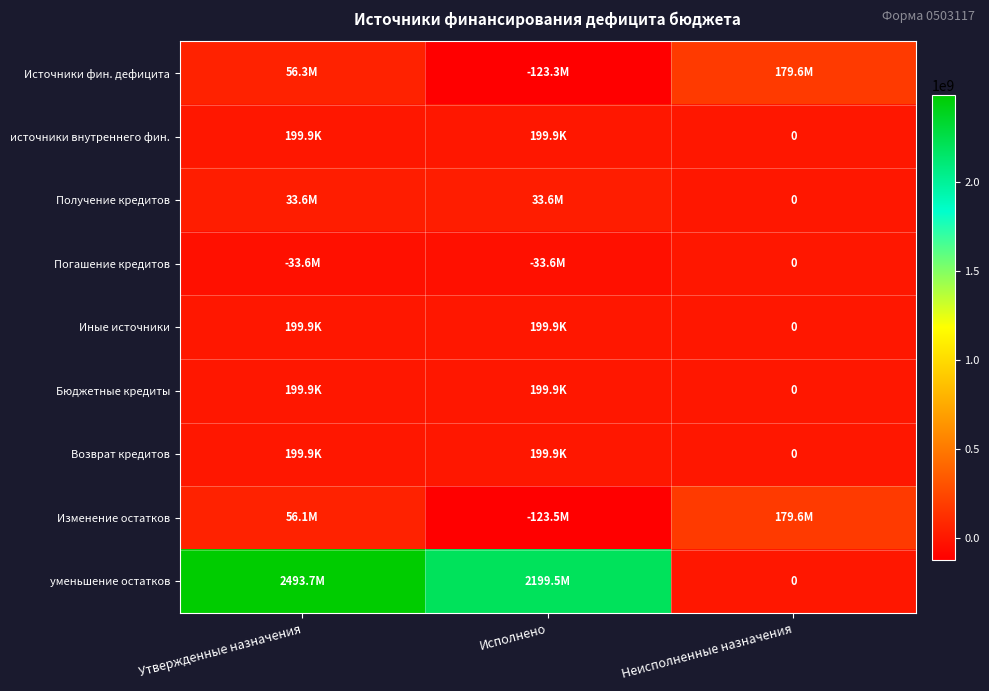

Rank the series by their maximum value, from lowest to highest.

Погашение кредитов, источники внутреннего фин., Иные источники, Бюджетные кредиты, Возврат кредитов, Получение кредитов, Источники фин. дефицита, Изменение остатков, уменьшение остатков